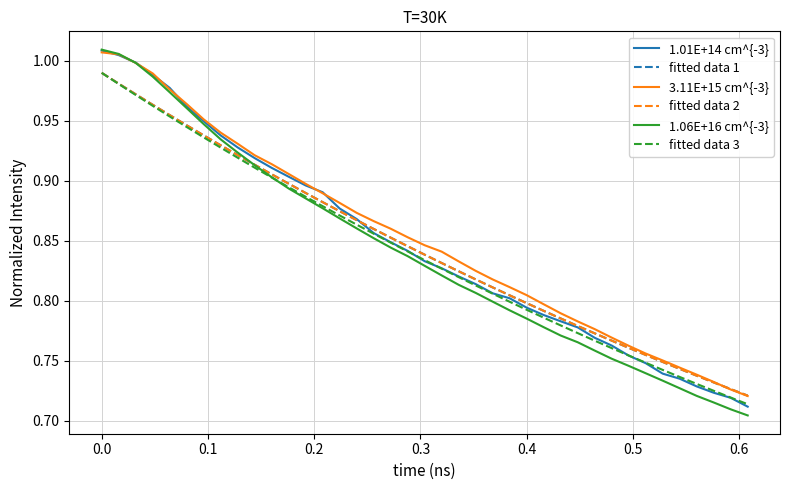

Which series has the widest spread of values?

1.06E+16 cm^{-3}